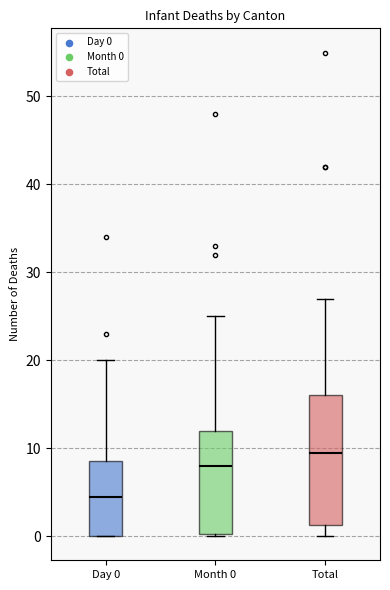

Reading left to right, read every box against the y-axis: the position of its median line, the range the box covers, and the ends of its whiskers. The values are not printed on the chart, so give them approximately, as read against the axis.

Day 0: median 5, box 0 to 9, whiskers 0 to 20
Month 0: median 8, box 0 to 12, whiskers 0 to 25
Total: median 10, box 1 to 16, whiskers 0 to 27